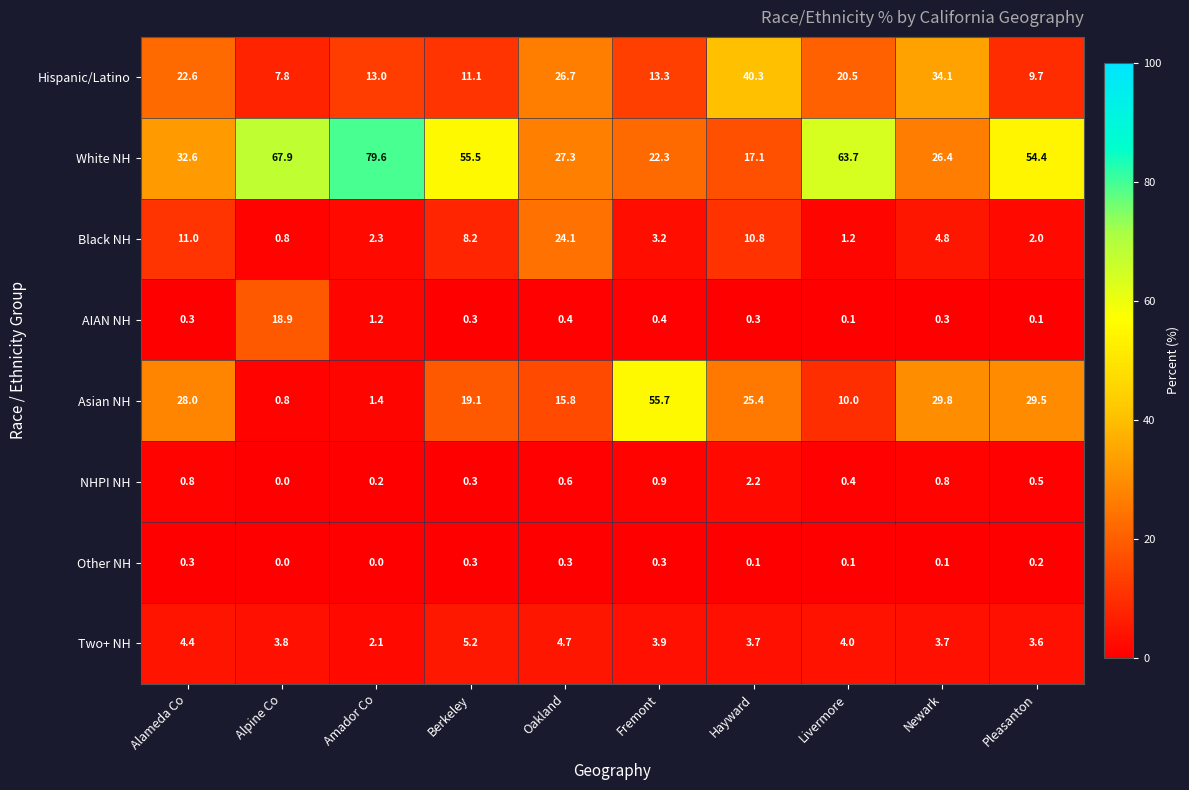

At which category does the chart reach its peak across all series?

Amador Co